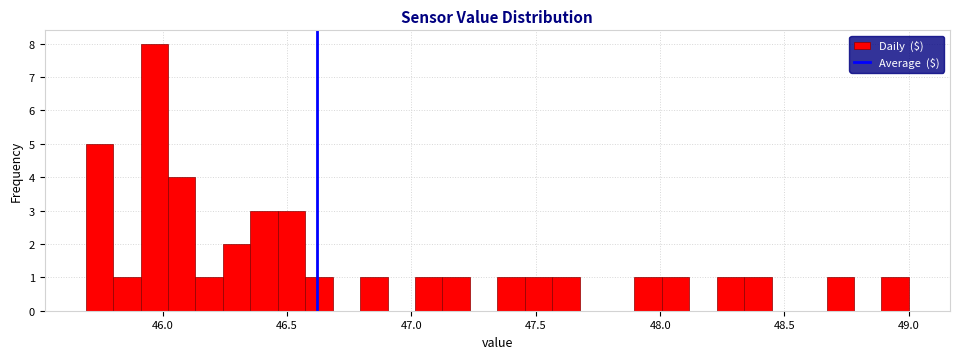

Read against the x-axis, roughly where is the centre of the tallest bar?

45.95